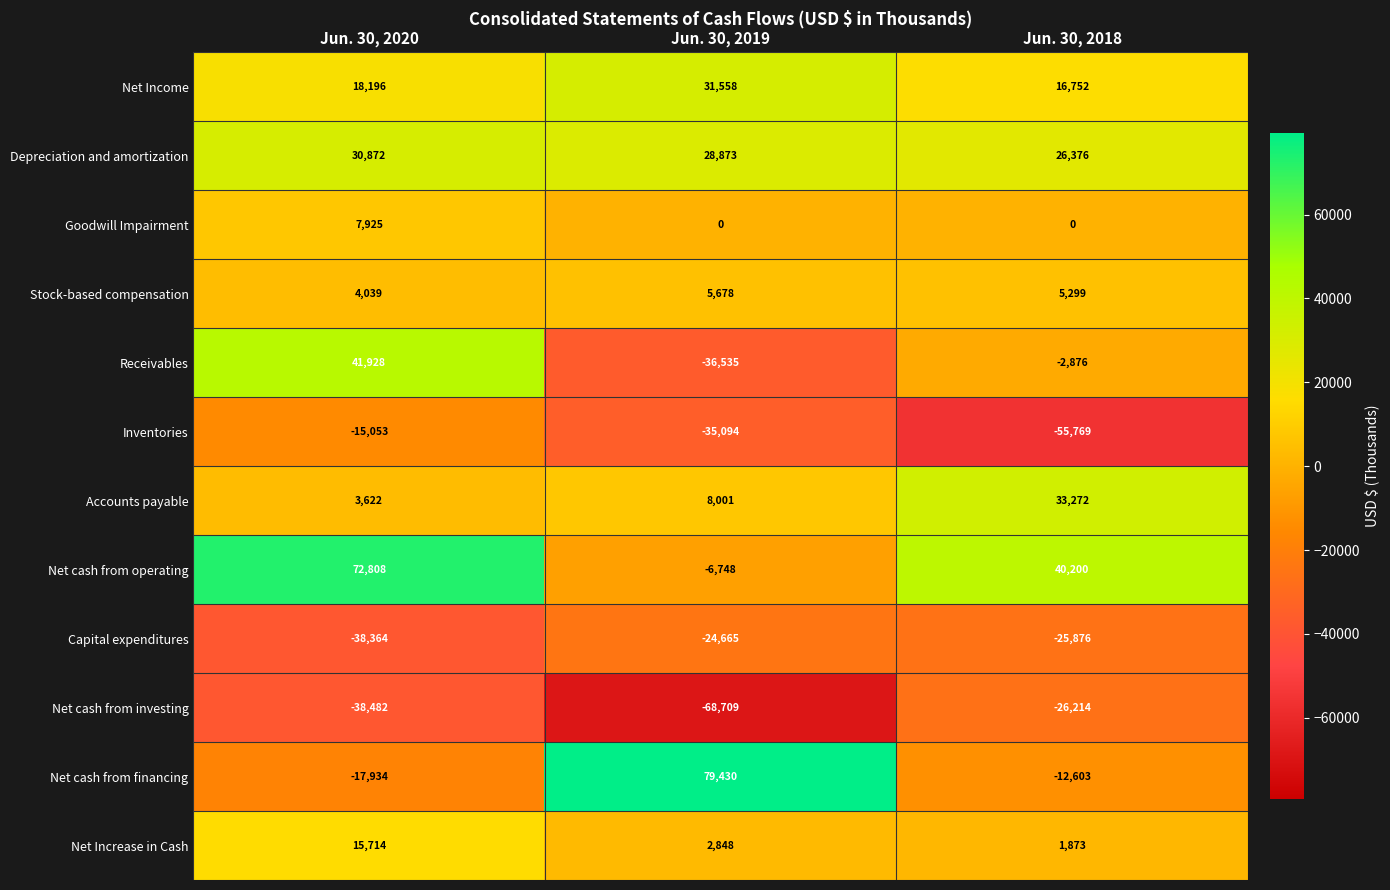

What is the difference between the Accounts payable values at Jun. 30, 2020 and Jun. 30, 2018?

29650